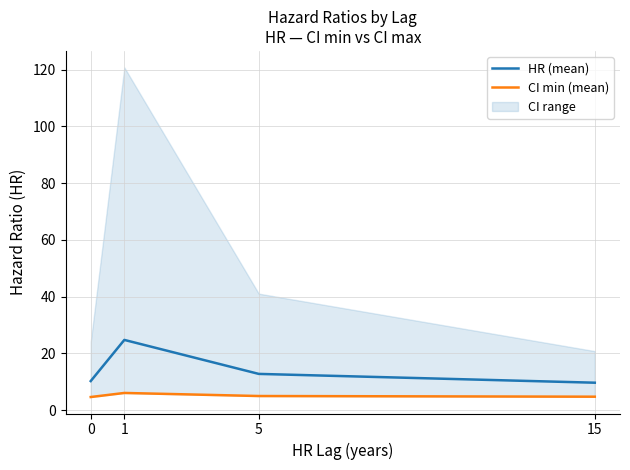

True or false: HR (mean) has a value of 9.6 at 15.

True